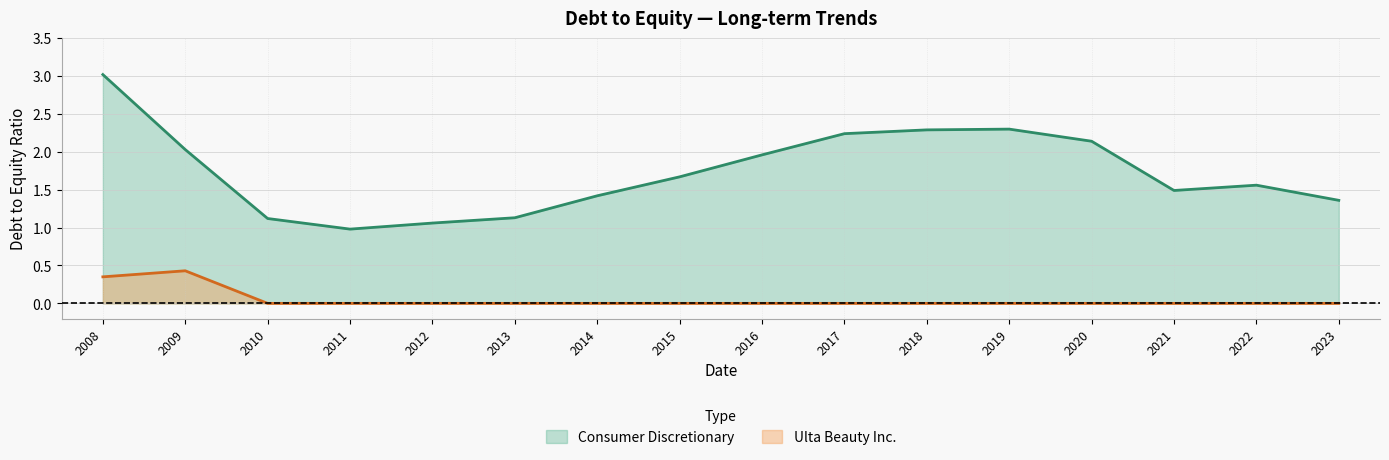

What is the maximum value shown in the chart?

3.0